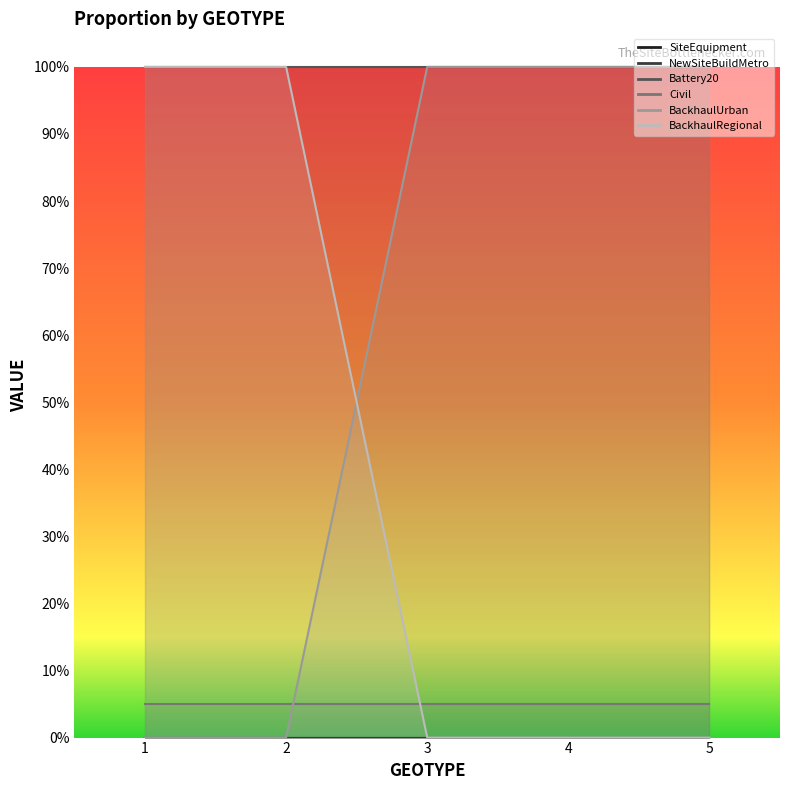

At which label is BackhaulUrban closest to 0?

1